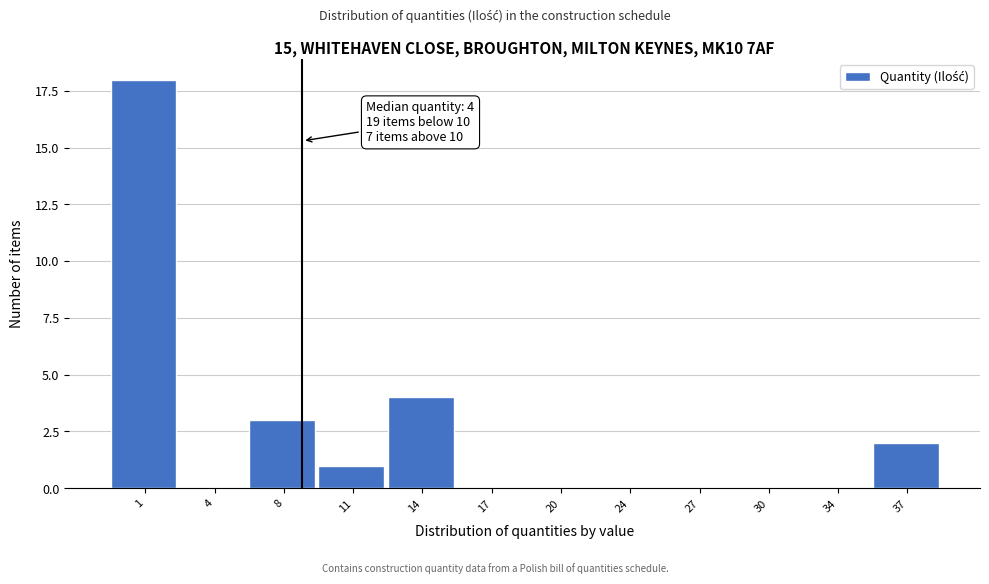

Reading left to right, what are all the values shown in this chart?

1=18	4=0	8=3	11=1	14=4	17=0	20=0	24=0	27=0	30=0	34=0	37=2